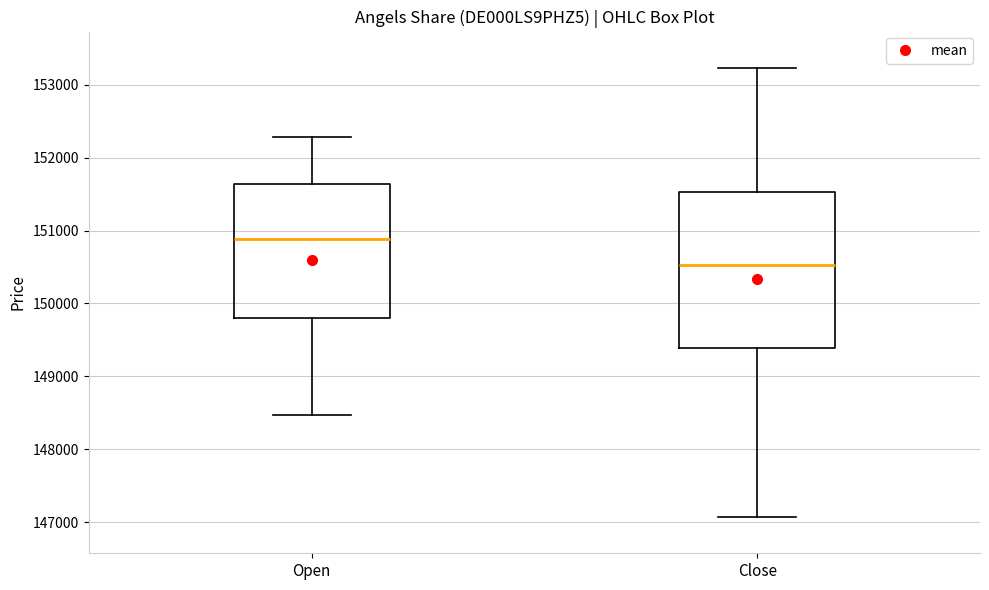

Reading left to right, read every box against the y-axis: the position of its median line, the range the box covers, and the ends of its whiskers. The values are not printed on the chart, so give them approximately, as read against the axis.

Open: median 150900, box 149800 to 151600, whiskers 148500 to 152300
Close: median 150500, box 149400 to 151500, whiskers 147100 to 153200